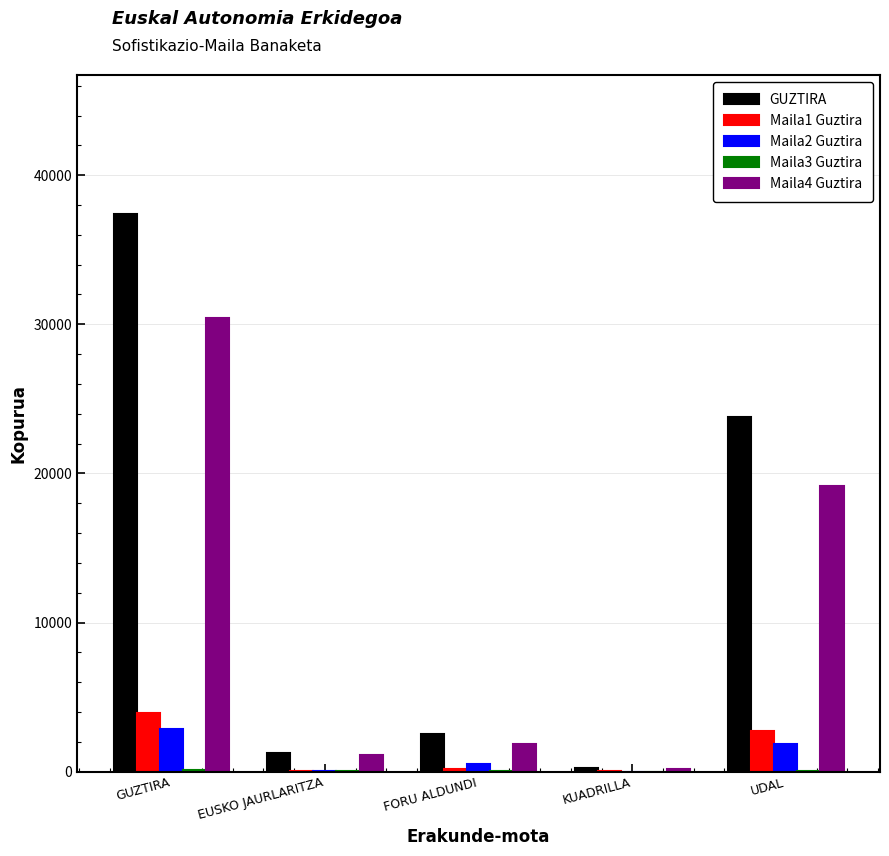

The value of GUZTIRA at EUSKO JAURLARITZA is 1242. True or false?

True